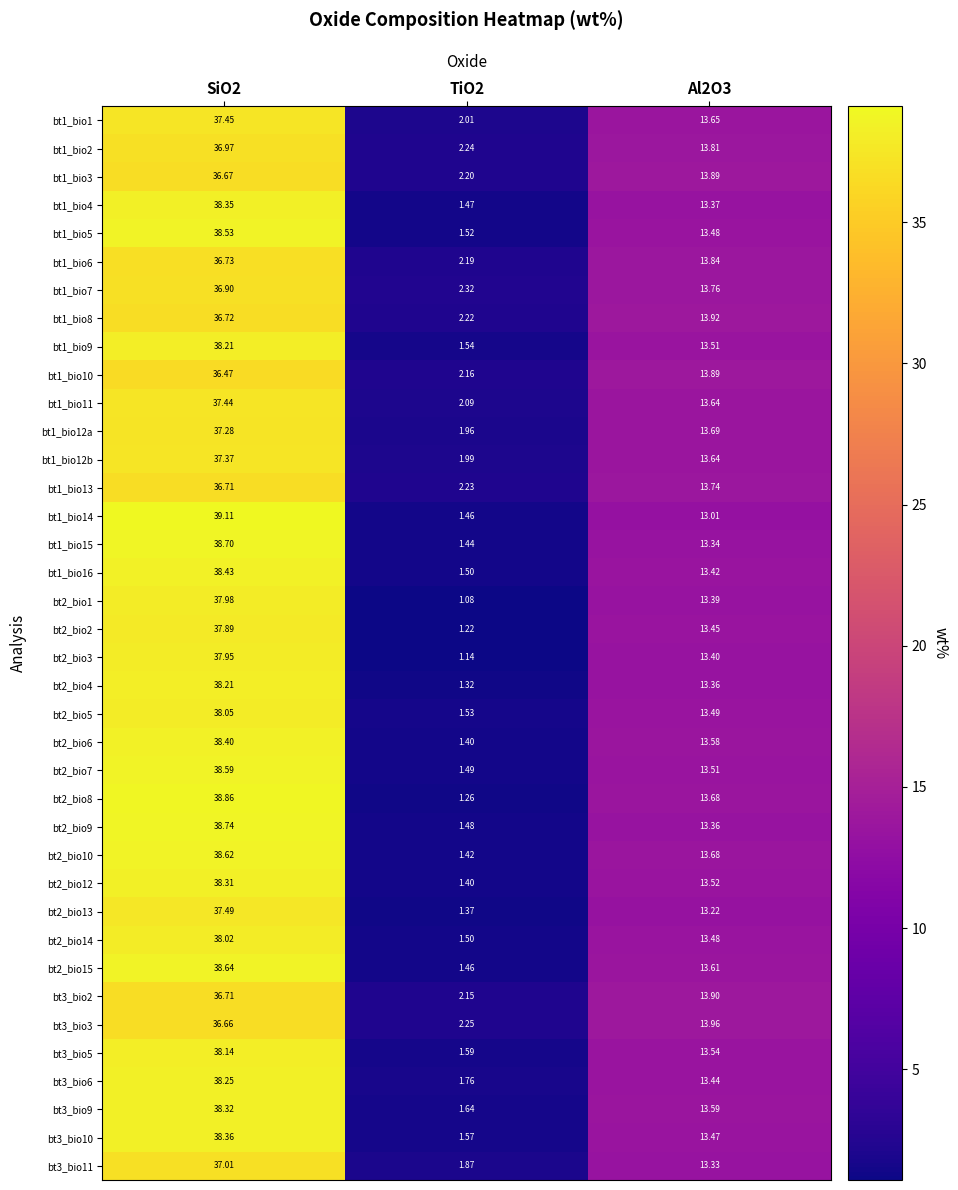

Is the value of bt1_bio3 at TiO2 greater than the value of bt1_bio12b at TiO2?

Yes